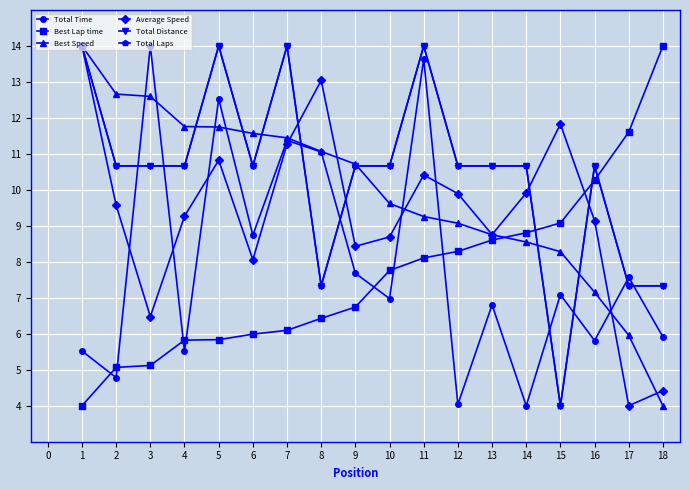

What is the spread (max minus min) of values at 6?

5.6